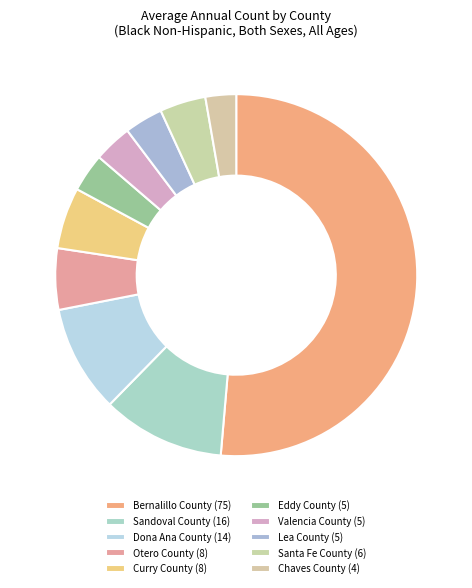

To the nearest percent, what portion does Chaves County represent?

3%